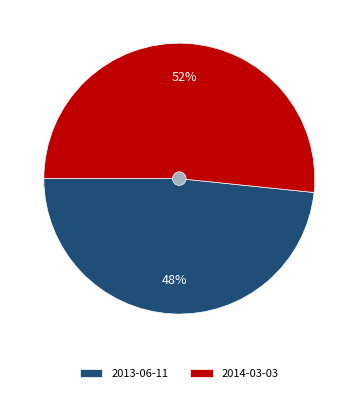

Which category has the smallest portion of the pie?

2013-06-11